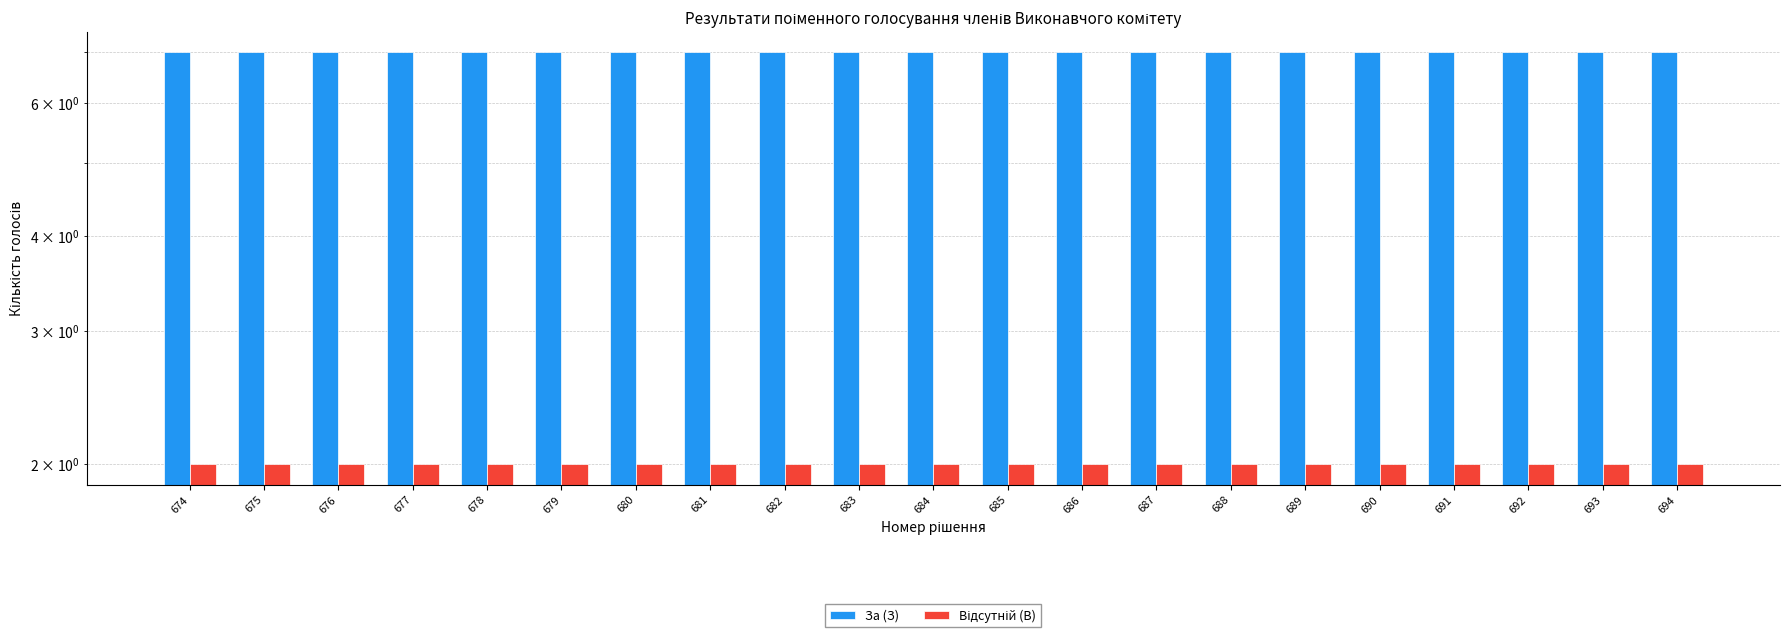

Rank the series by their average value, from lowest to highest.

Відсутній (В), За (З)